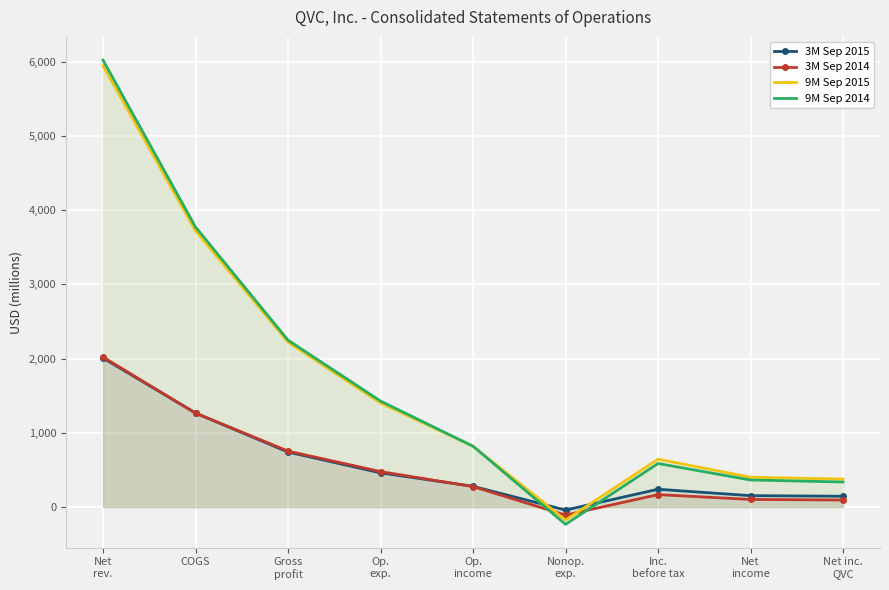

What are all the series names shown in the legend?

3M Sep 2015, 3M Sep 2014, 9M Sep 2015, 9M Sep 2014